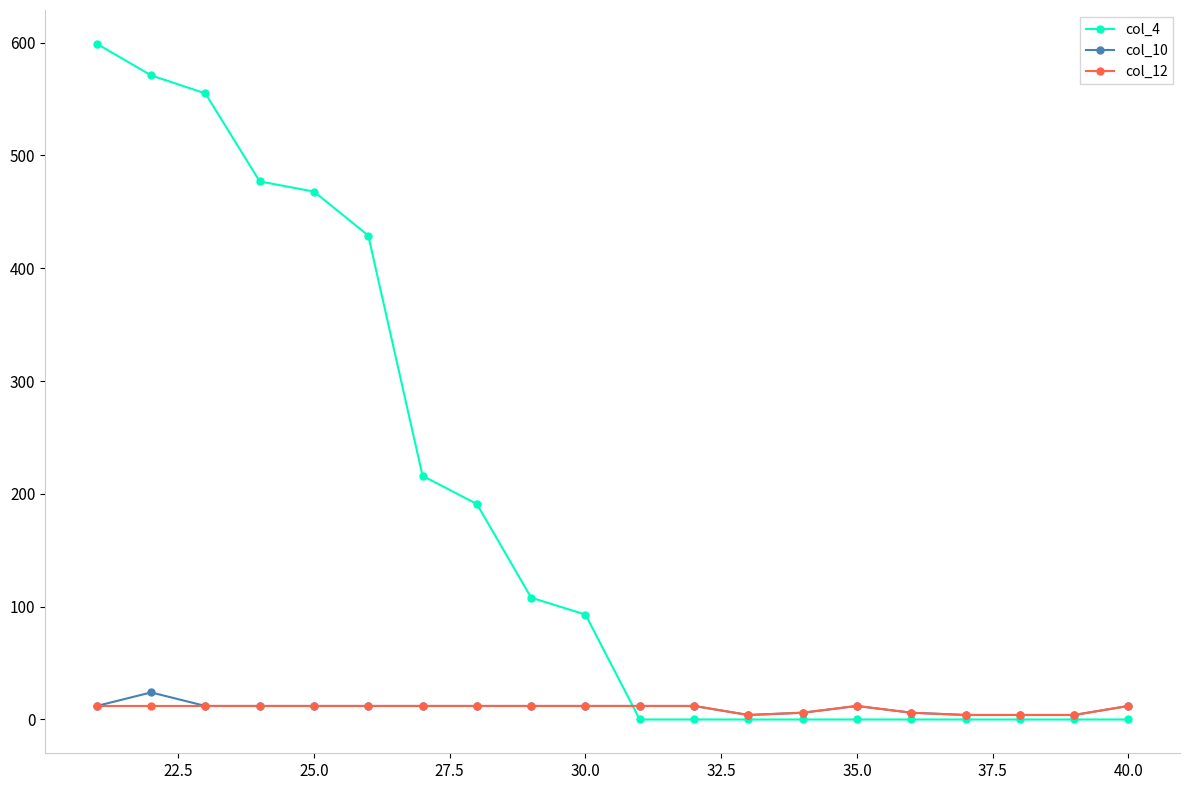

Which series has the widest spread of values?

col_4